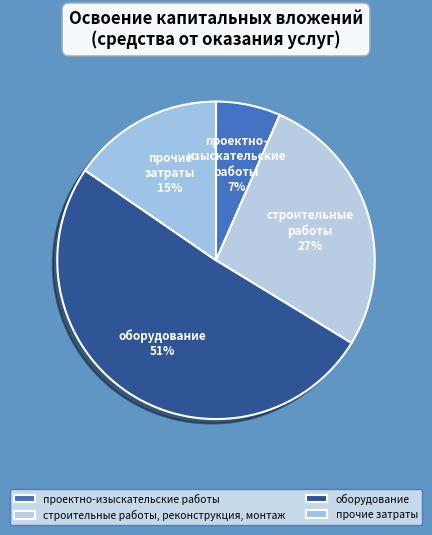

Does оборудование represent more than half of the total?

Yes